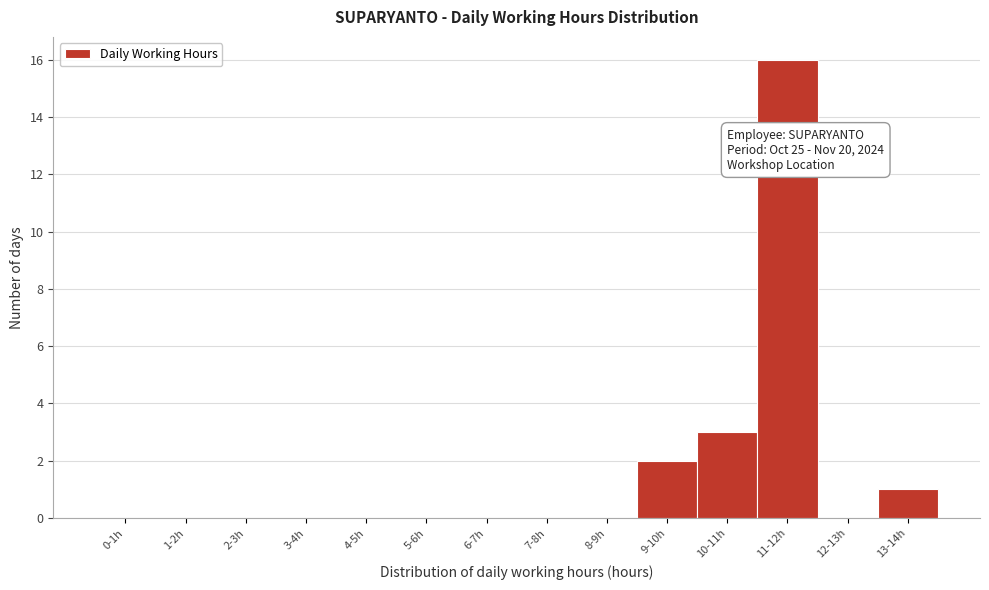

Reading left to right, extract all data points from this chart.

0-1h=0	1-2h=0	2-3h=0	3-4h=0	4-5h=0	5-6h=0	6-7h=0	7-8h=0	8-9h=0	9-10h=2	10-11h=3	11-12h=16	12-13h=0	13-14h=1